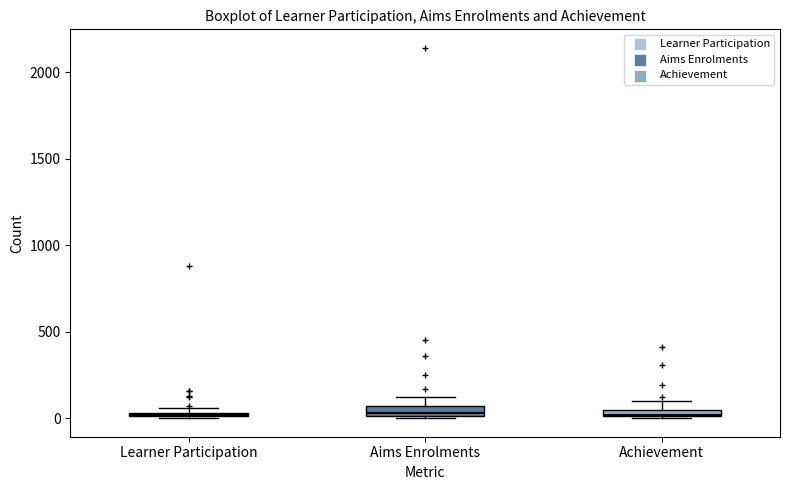

Where is the upper edge of the box for Achievement on the y-axis? The values are not printed on the chart, so give them approximately, as read against the axis.

50